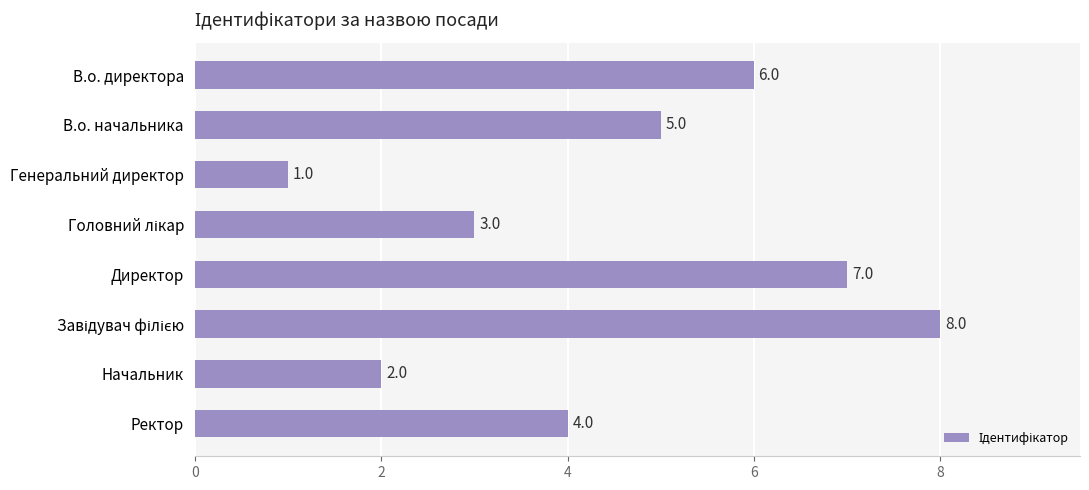

What value does the data have at Ректор?

4